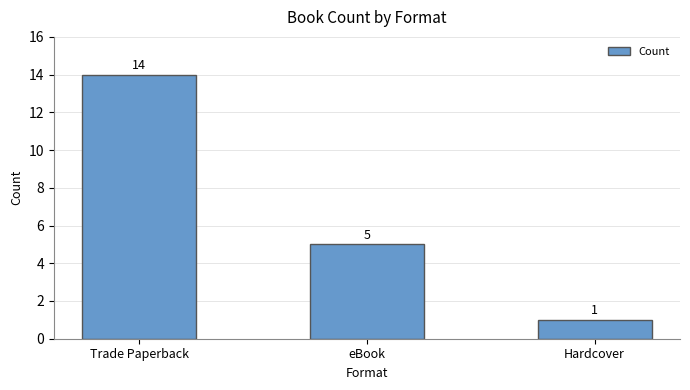

Rank the categories by value from highest to lowest.

Trade Paperback, eBook, Hardcover